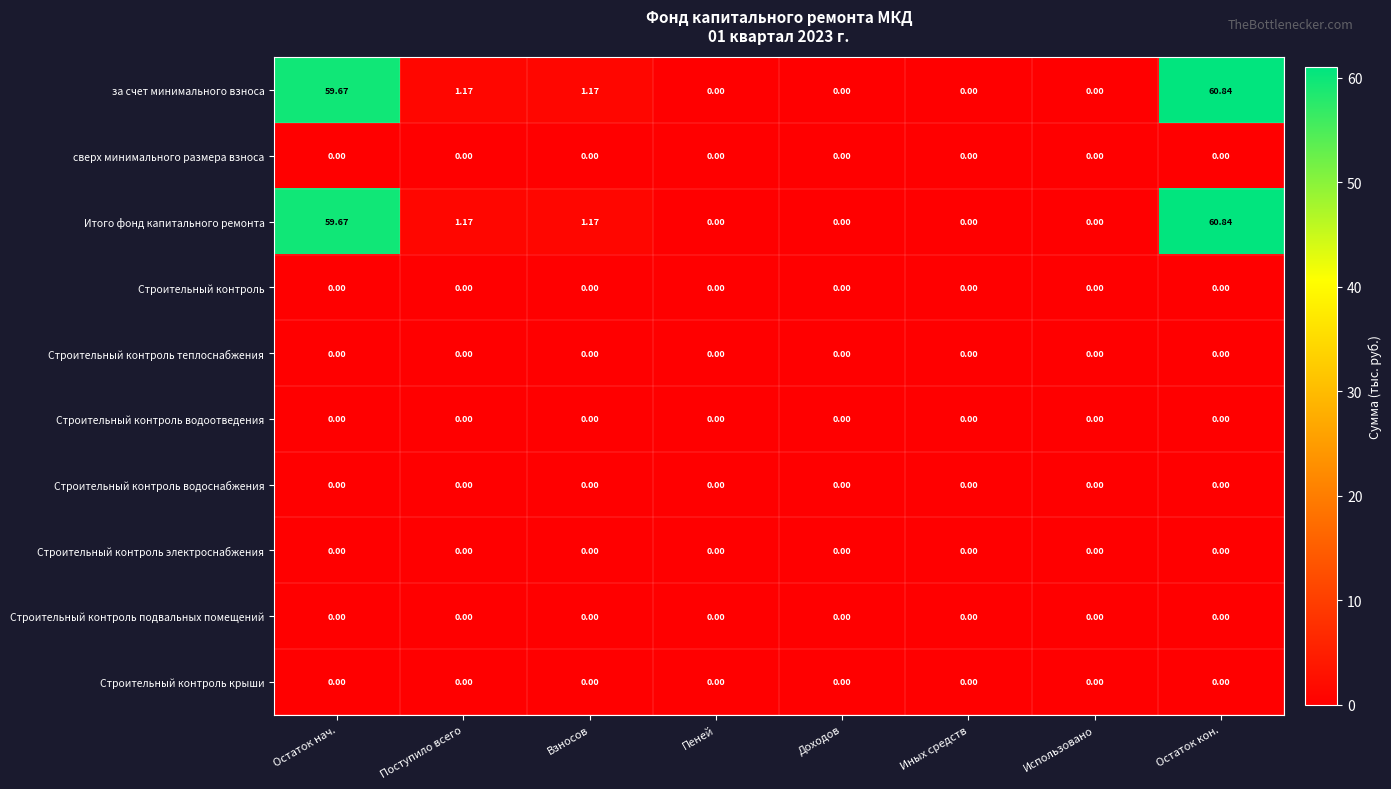

Which category has the highest value across all series?

Остаток кон.